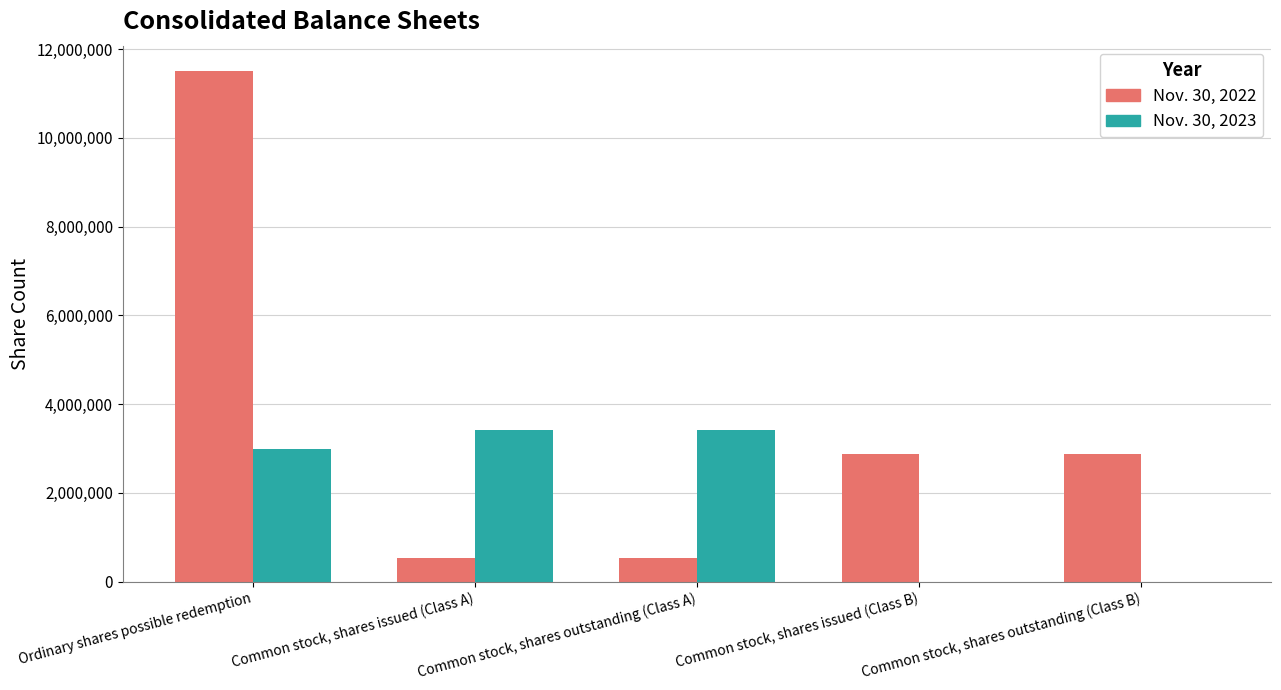

How many series are shown in this chart?

2